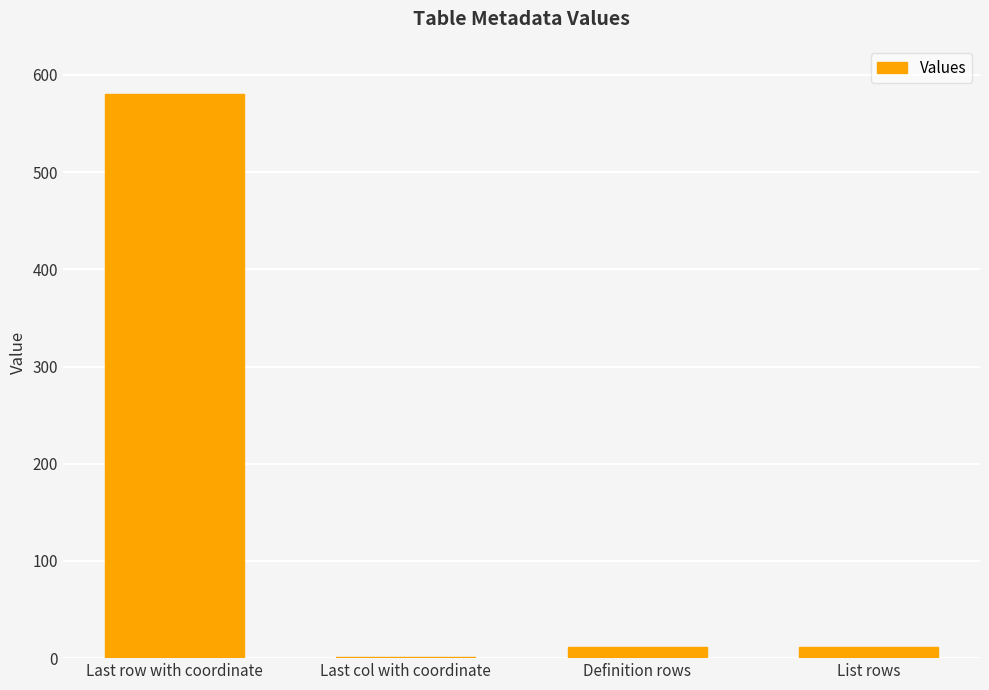

What is the sum of all values?

603